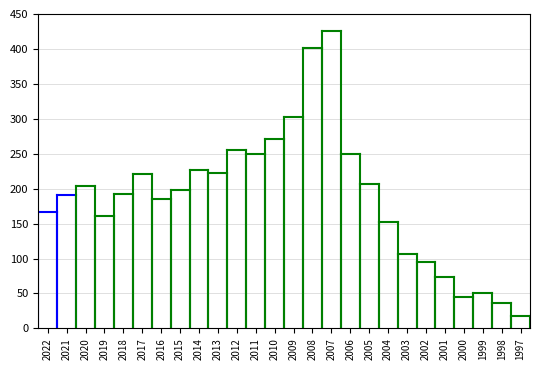

List the labels in order of value, largest first.

2007, 2008, 2009, 2010, 2012, 2006, 2011, 2014, 2013, 2017, 2005, 2020, 2015, 2018, 2021, 2016, 2022, 2019, 2004, 2003, 2002, 2001, 1999, 2000, 1998, 1997